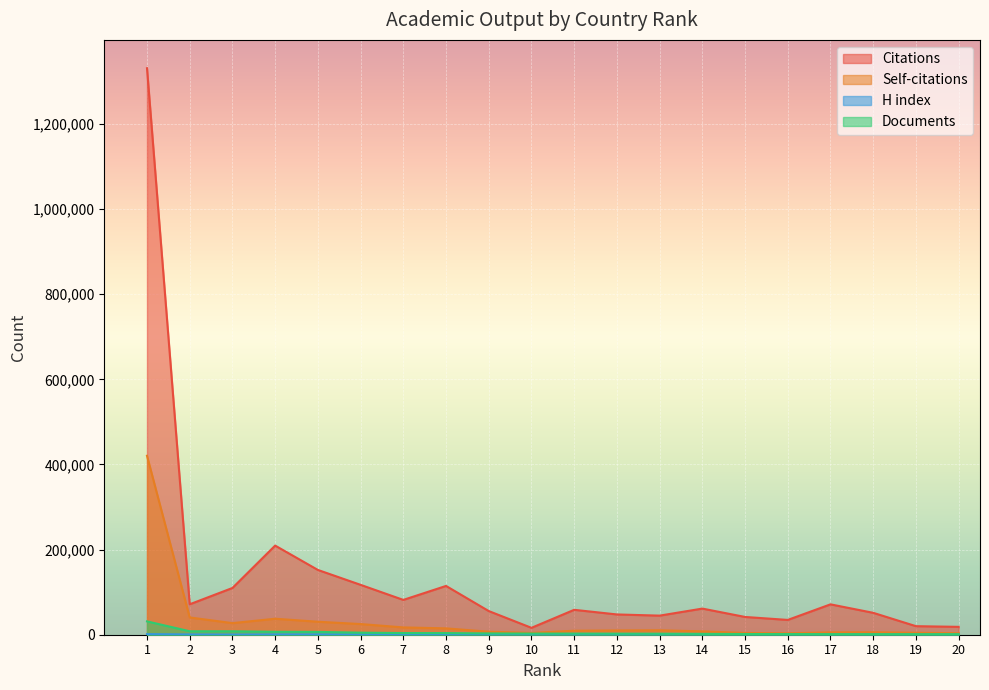

Which series has the widest spread of values?

Citations